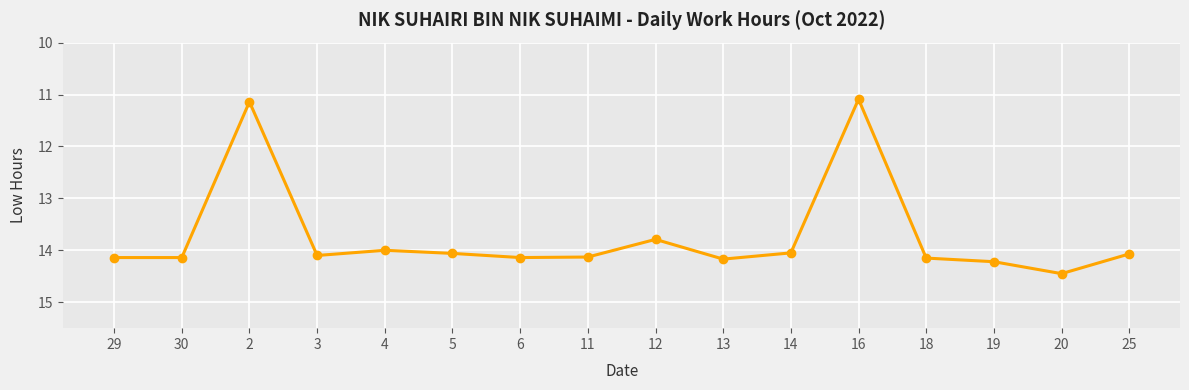

What is the difference between the maximum and second lowest values?

3.3